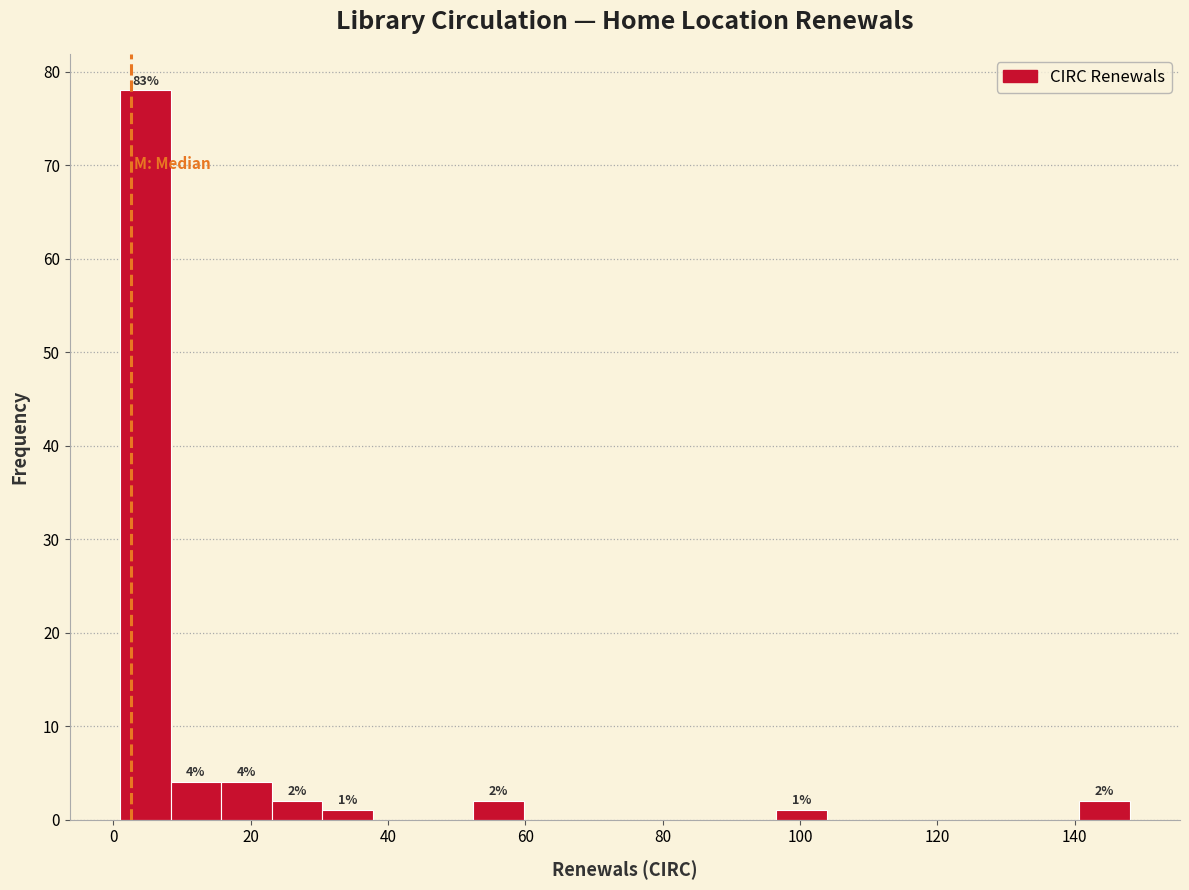

Read against the x-axis, roughly where is the centre of the tallest bar?

4